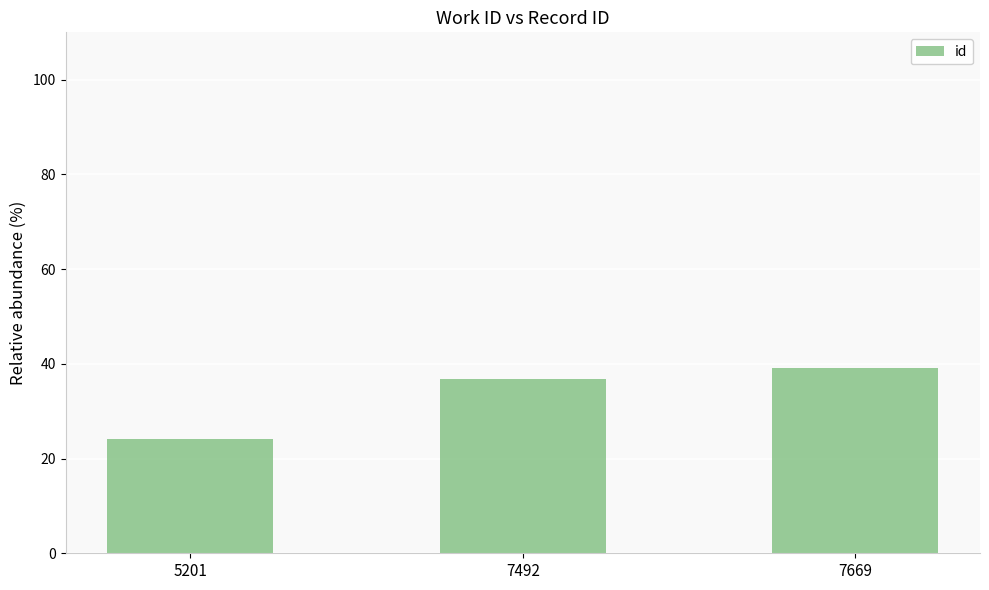

How many data points are less than 36?

1